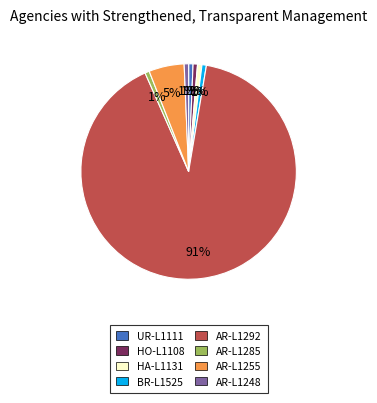

What percentage is the UR-L1111 slice, to the nearest percent?

1%